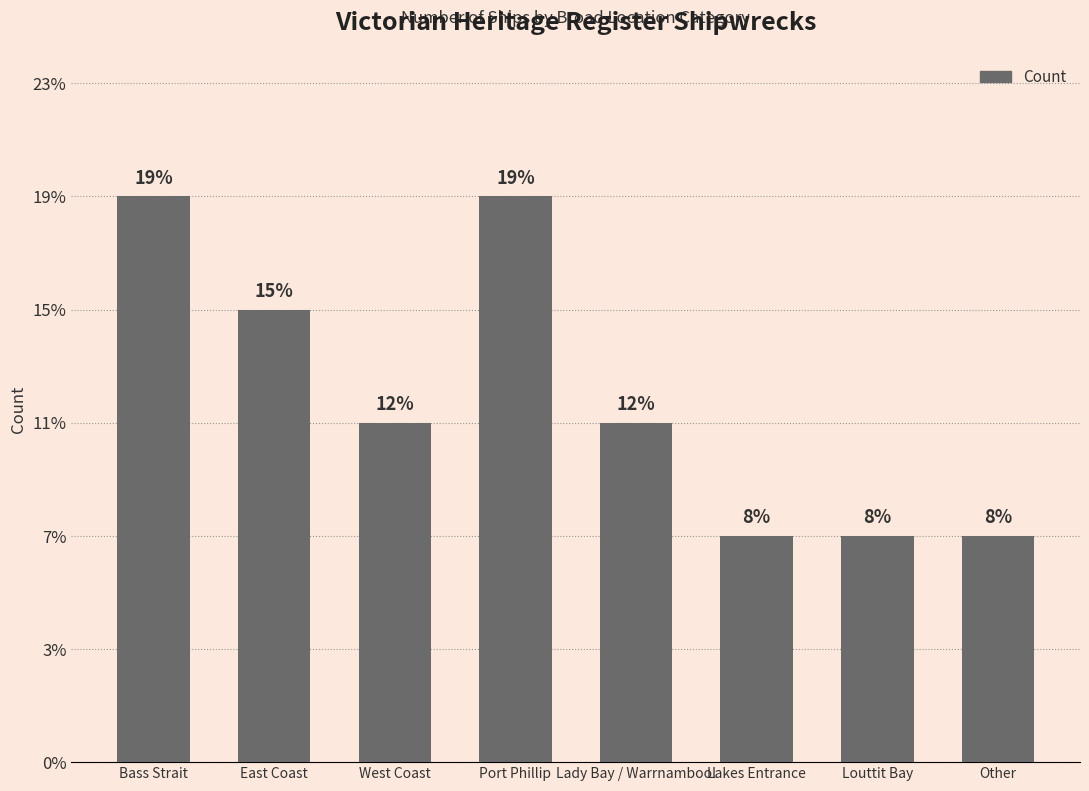

Are the bars horizontal?

No